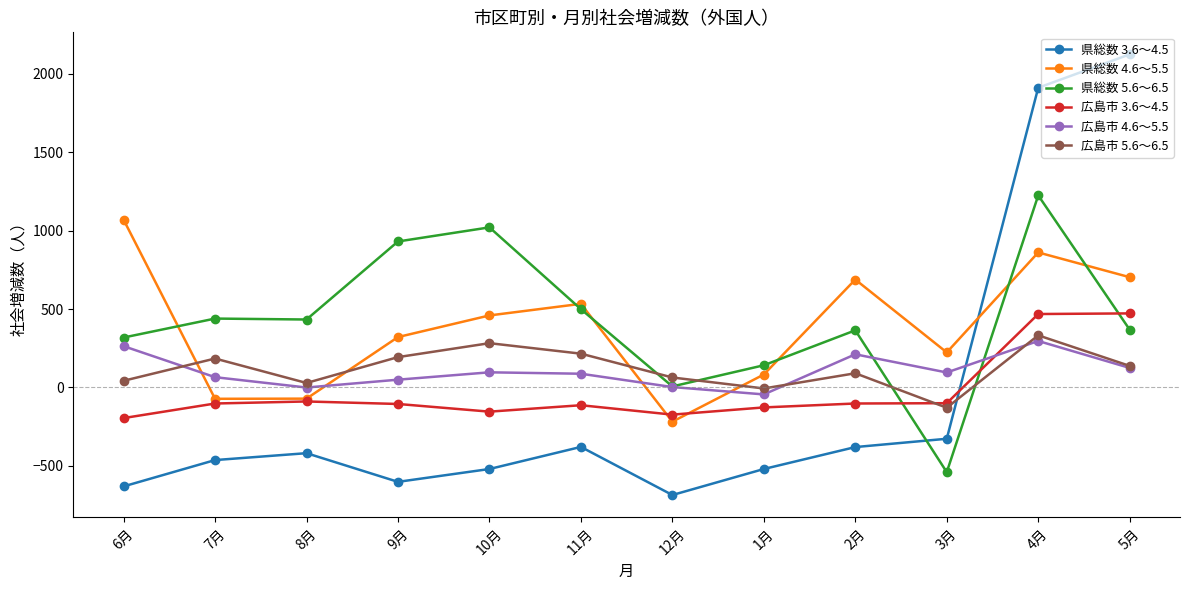

The value of 県総数 4.6～5.5 at 7月 is -73. True or false?

True